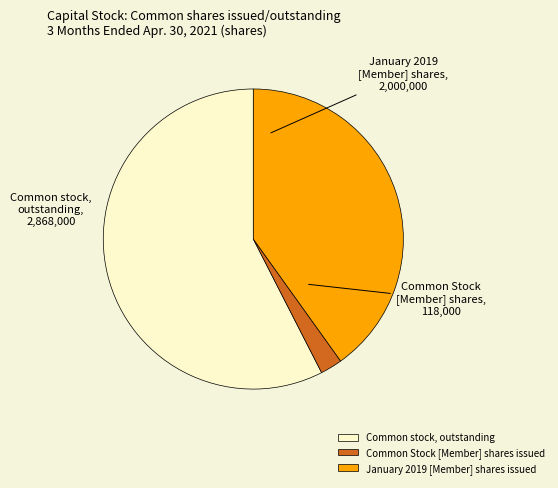

Which category accounts for the majority?

Common stock, outstanding